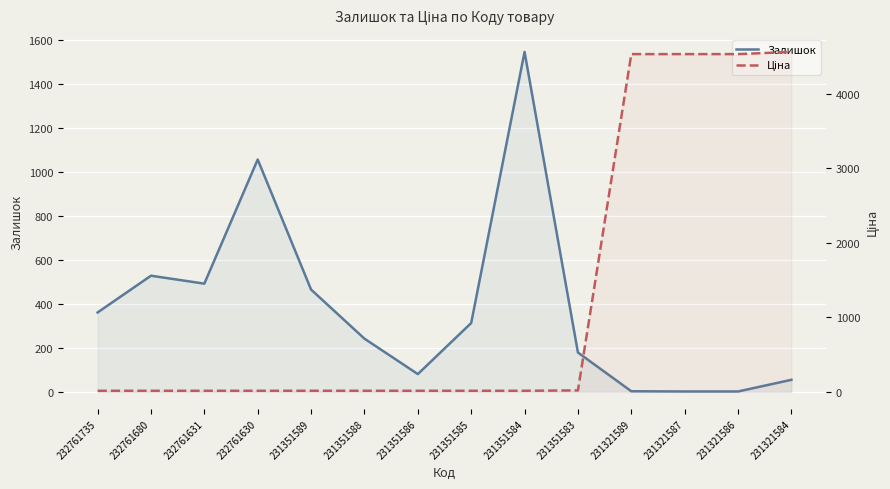

True or false: Залишок and Ціна intersect in this chart.

True